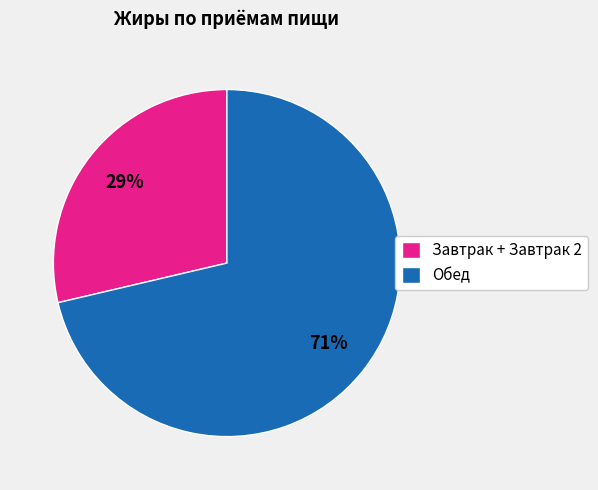

Rank the categories by value from lowest to highest.

Завтрак + Завтрак 2, Обед